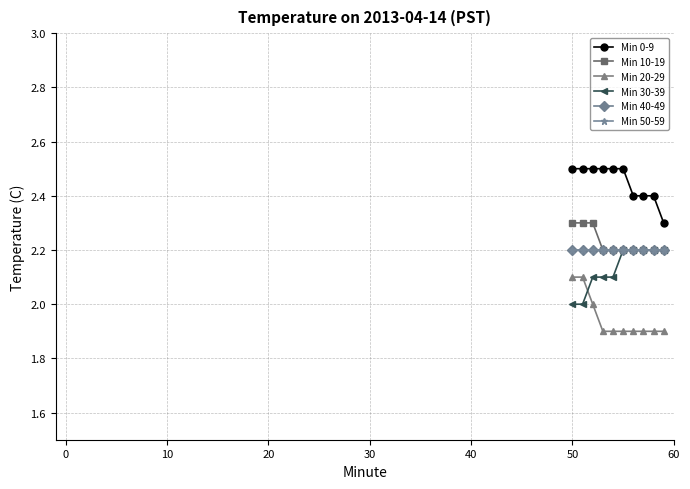

True or false: Min 50-59 and Min 0-9 intersect in this chart.

False